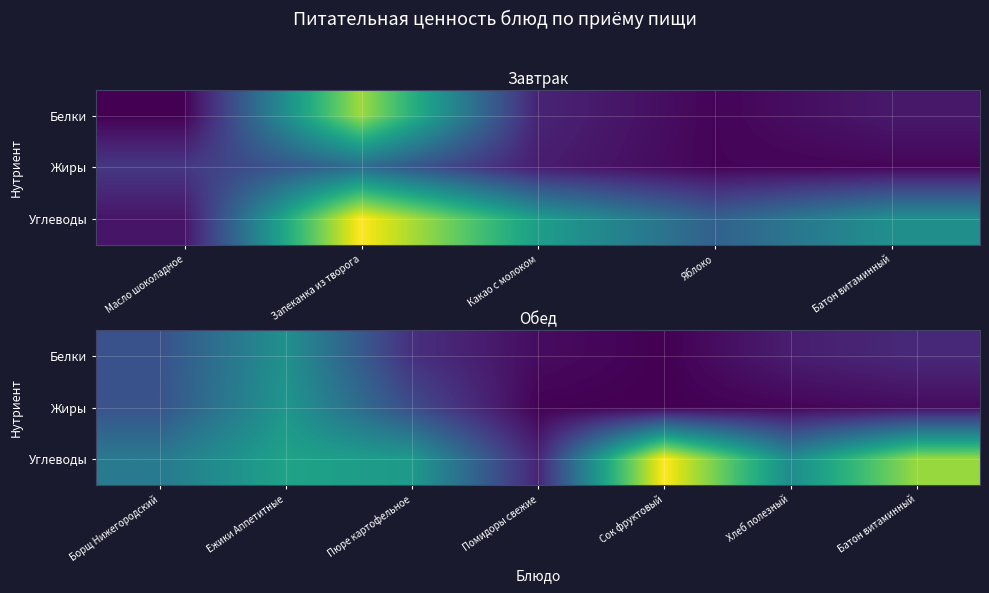

Which series has the largest total across all categories?

Углеводы